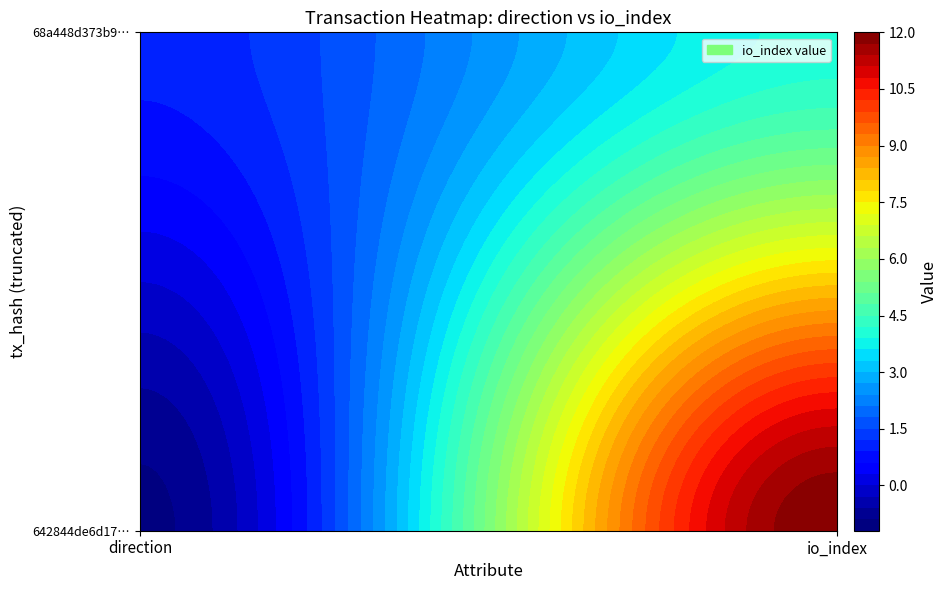

Reading left to right, transcribe all the data shown in this chart.

642844de6d1795864f4f138b2b763fb218c3d4a: 0=-1	1=12
68a448d373b92de4a8acc9c3e4506d7cb70cb3d: 0=1	1=4